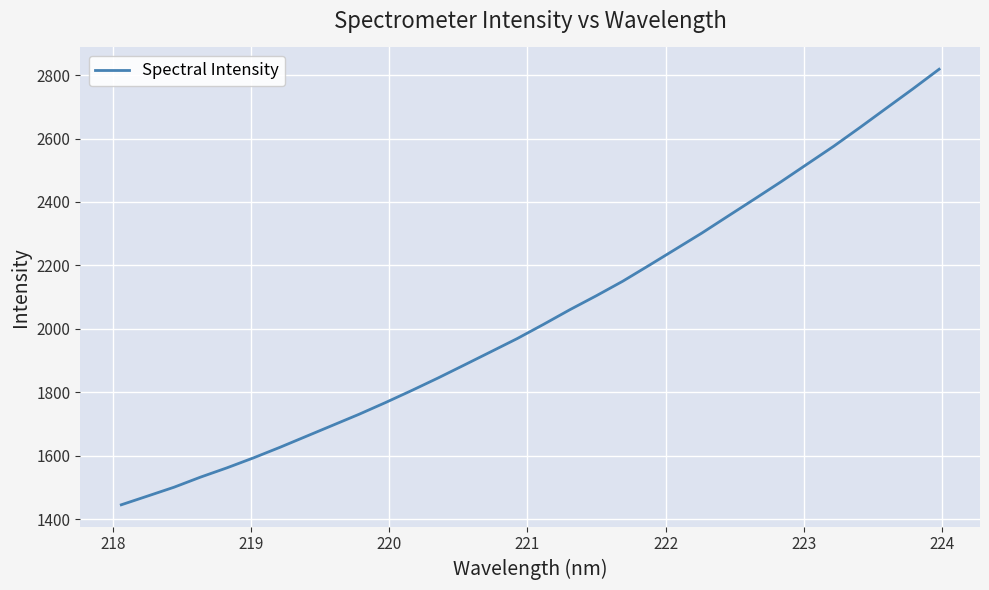

Count the number of categories in the chart.

32